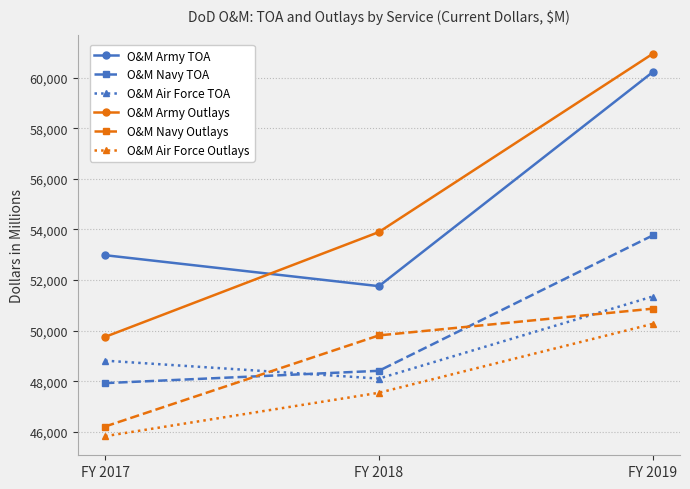

Is the value of O&M Air Force TOA at FY 2017 greater than the value of O&M Navy TOA at FY 2017?

Yes